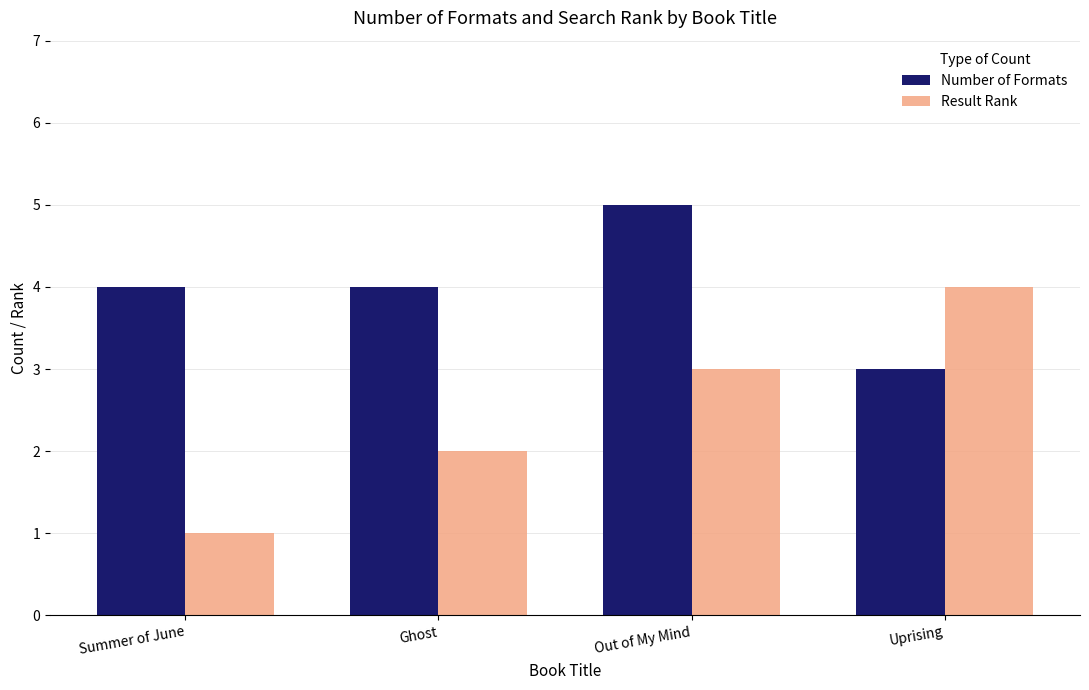

How many values in the Result Rank series are below 3?

2